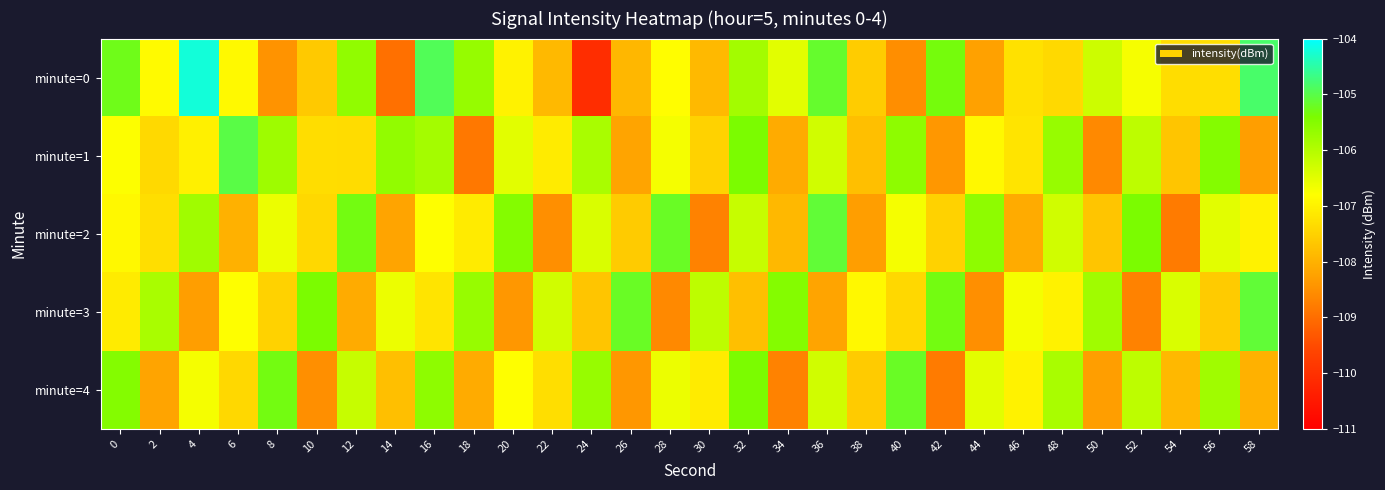

Which category has the lowest value across all series?

24